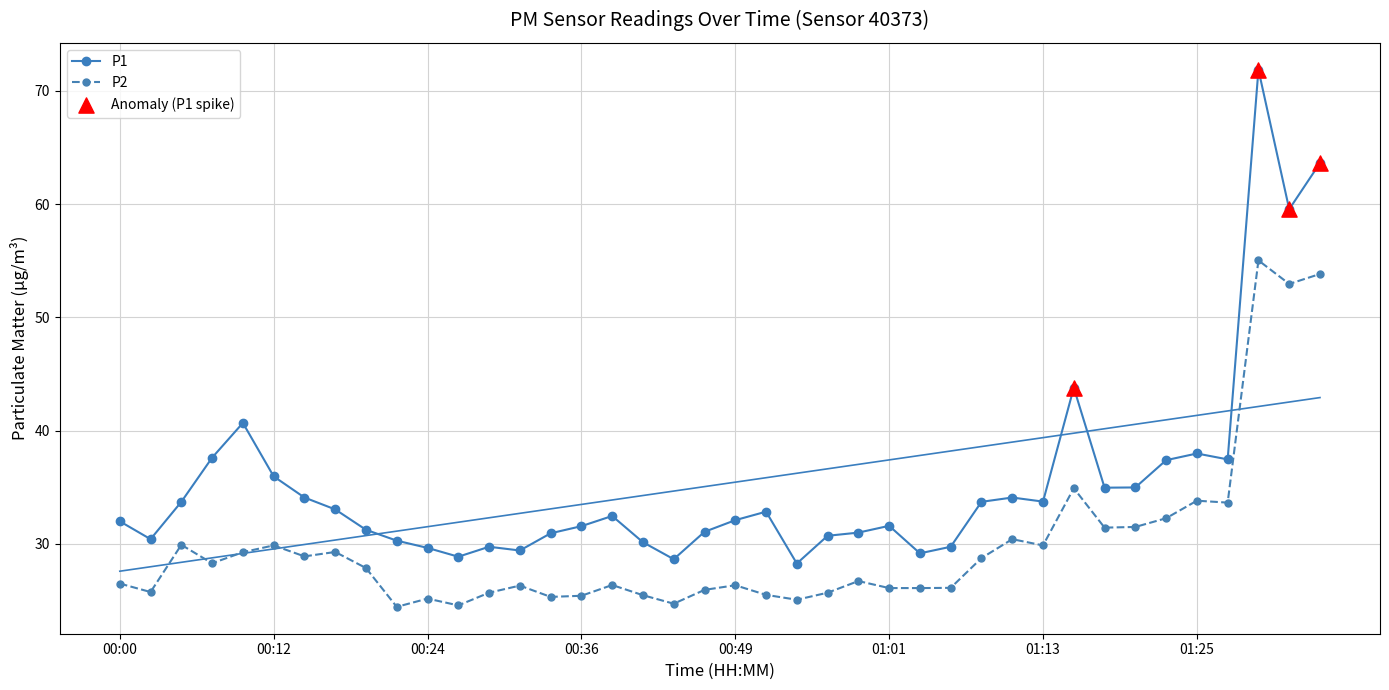

At how many categories does at least one series exceed 43?

4